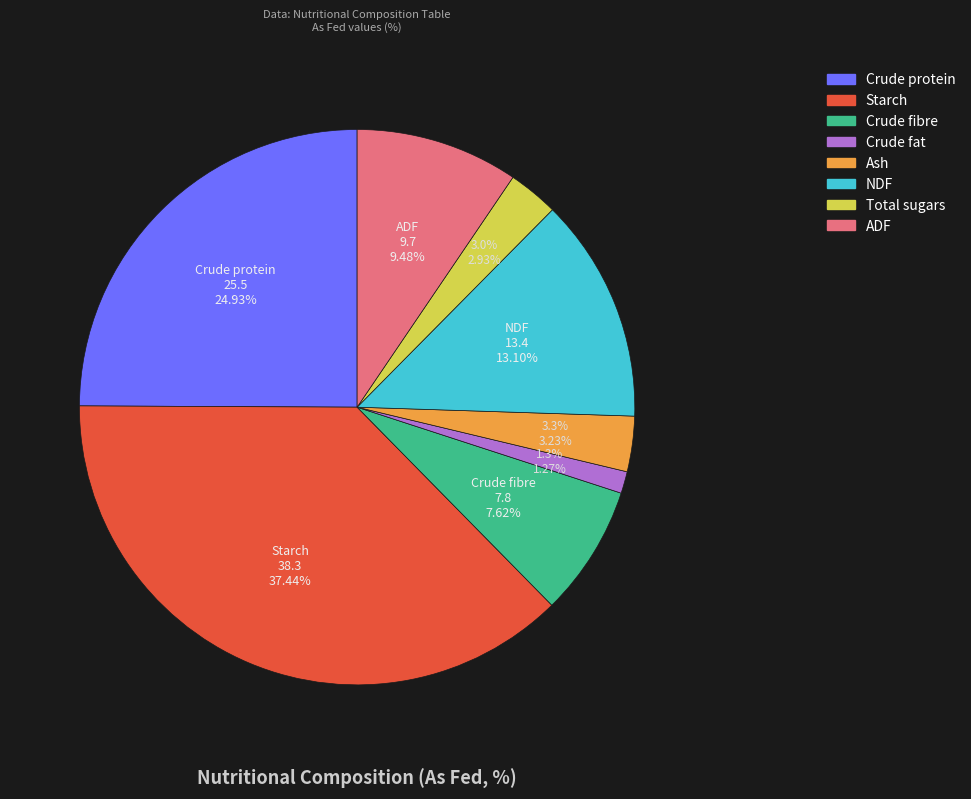

What is the change in value from Ash to Total sugars?

-0.3